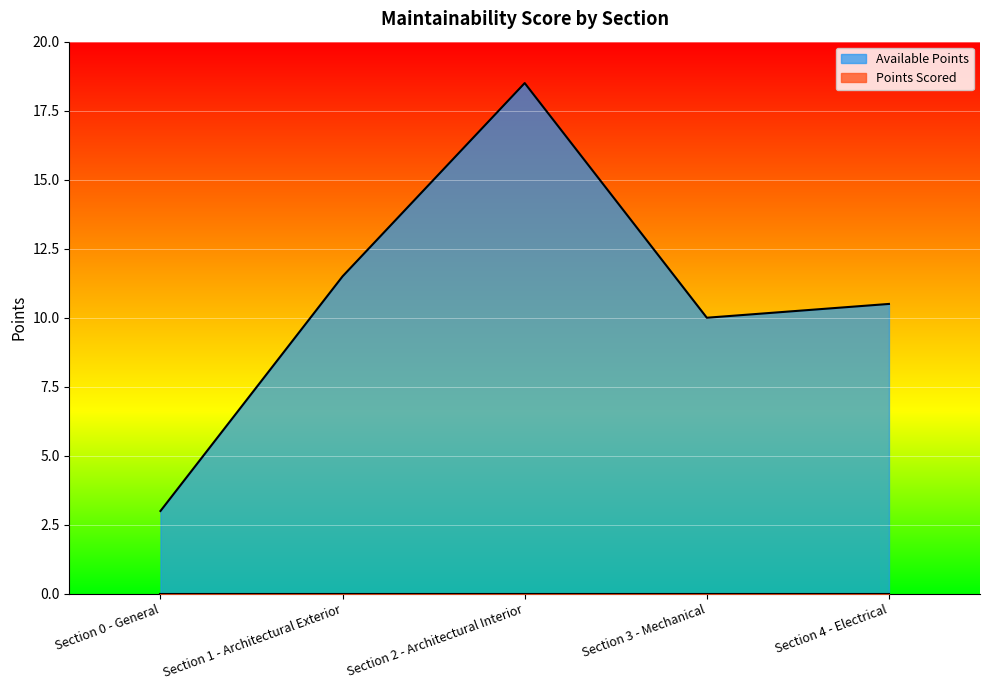

True or false: the data shows 10.0 at Section 3 - Mechanical.

True